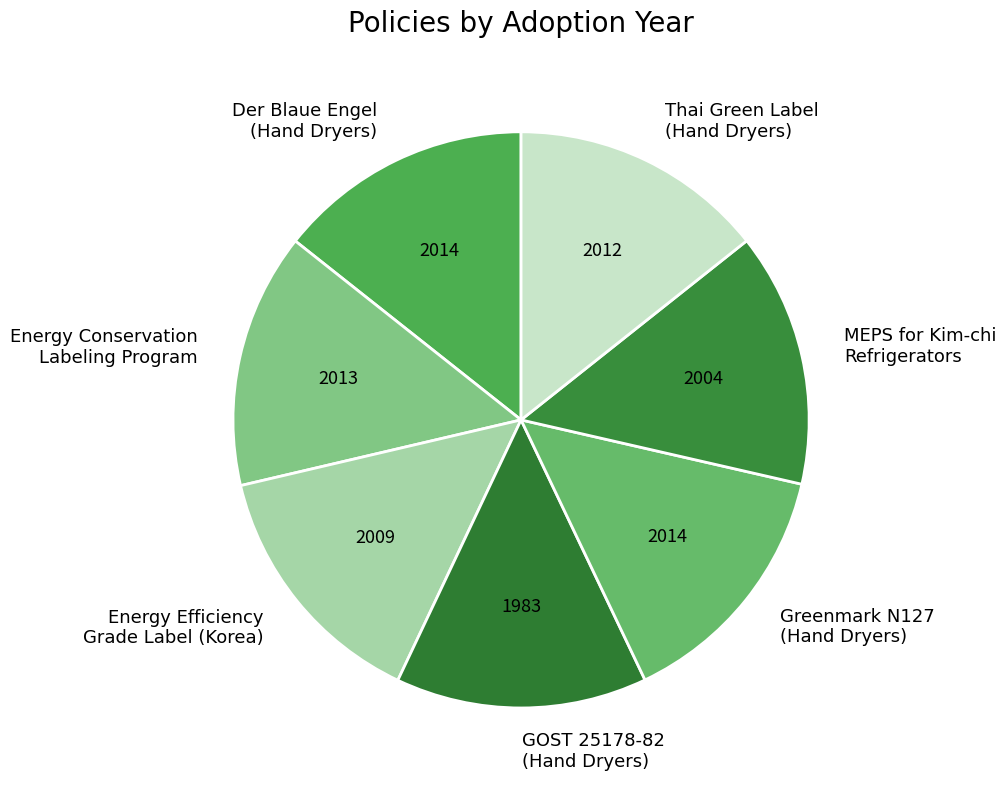

Is it true that GOST 25178-82 (Hand Dryers) is 27% of the pie?

False